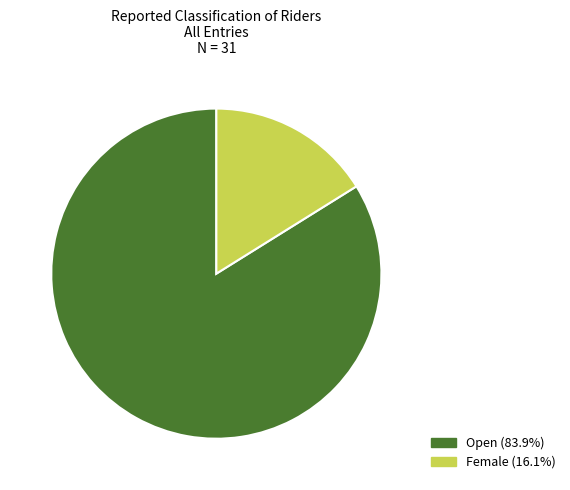

Is there a majority slice in this chart?

Yes